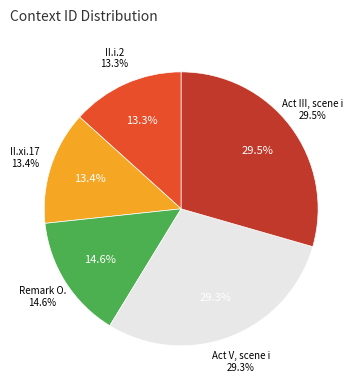

Is the sum of Remark O. and Act V, scene i greater than half?

No